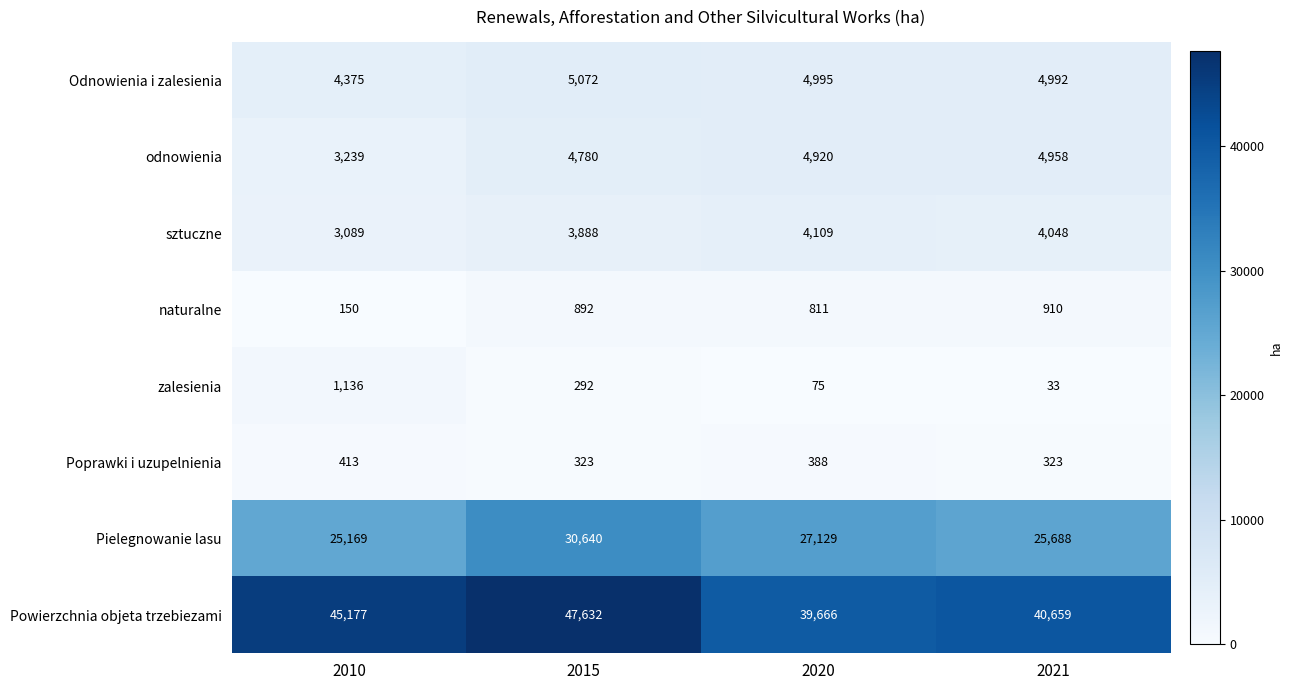

What is the sum of all zalesienia values?

1536